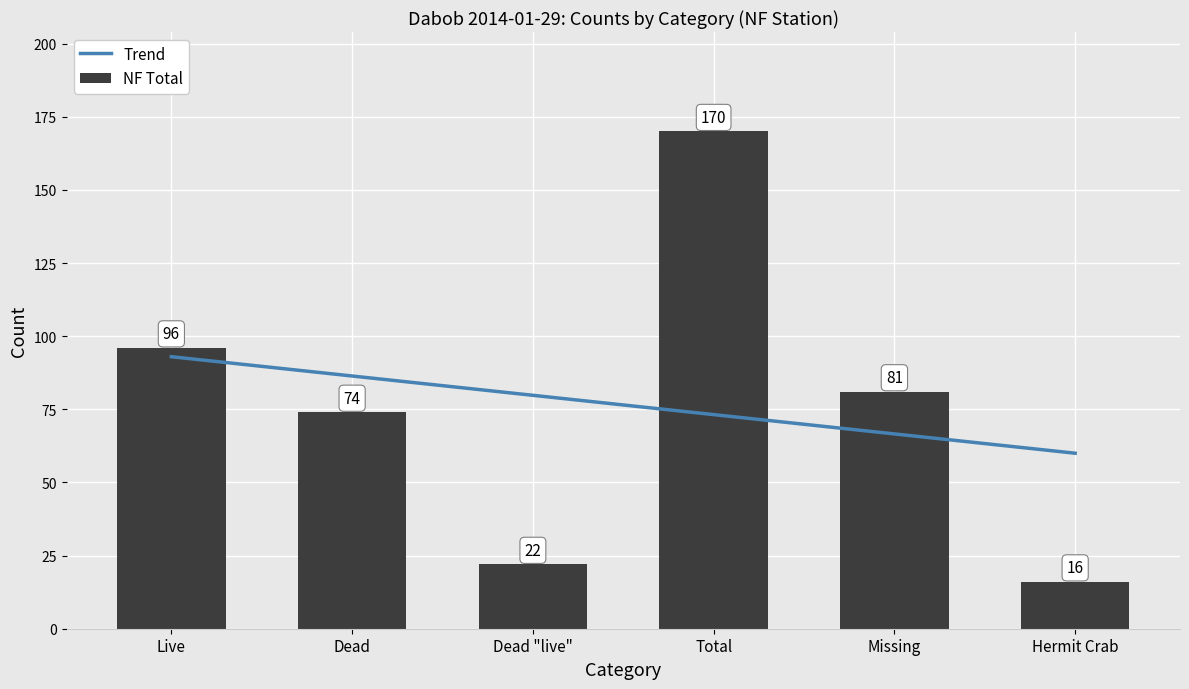

What position from the right is Live?

6